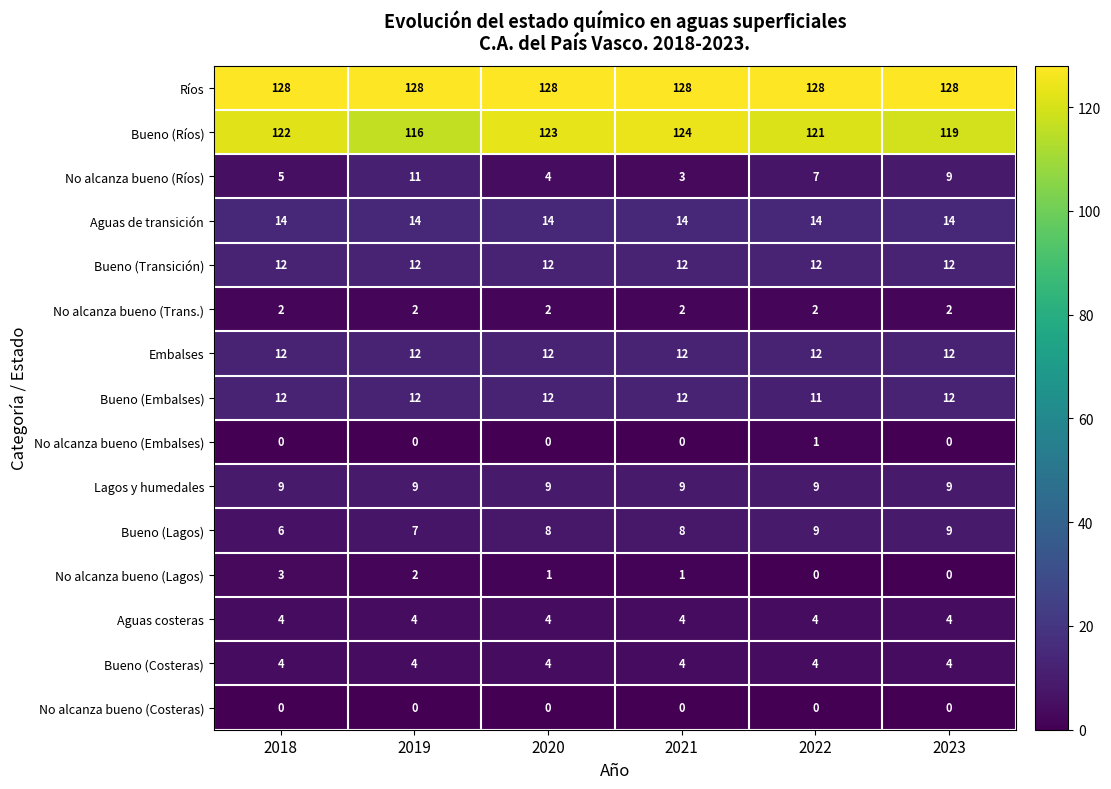

What is the difference between the highest and lowest values at 2018?

128